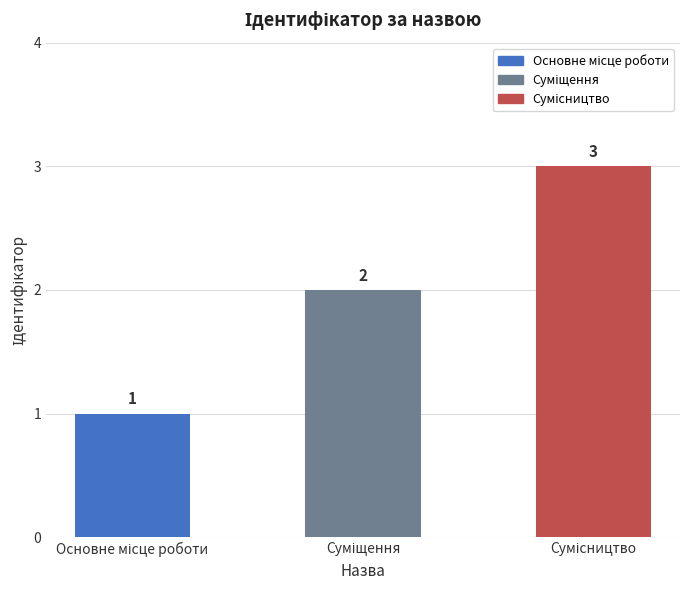

What is the maximum value shown in the chart?

3